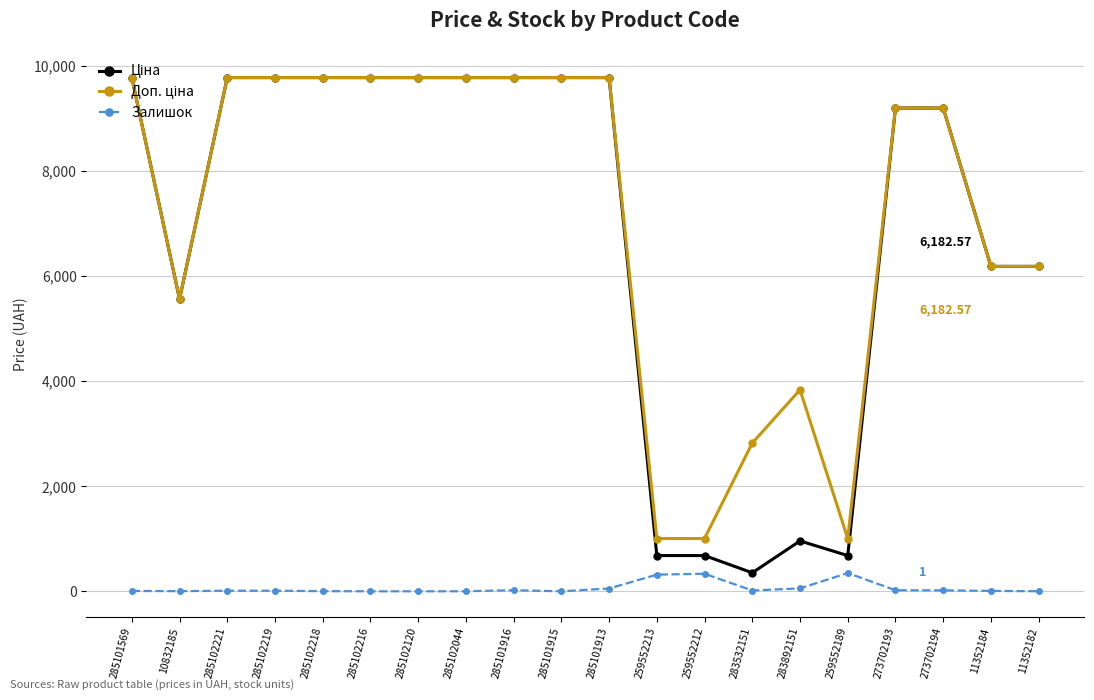

True or false: Залишок has more than 2 interior local peaks.

True